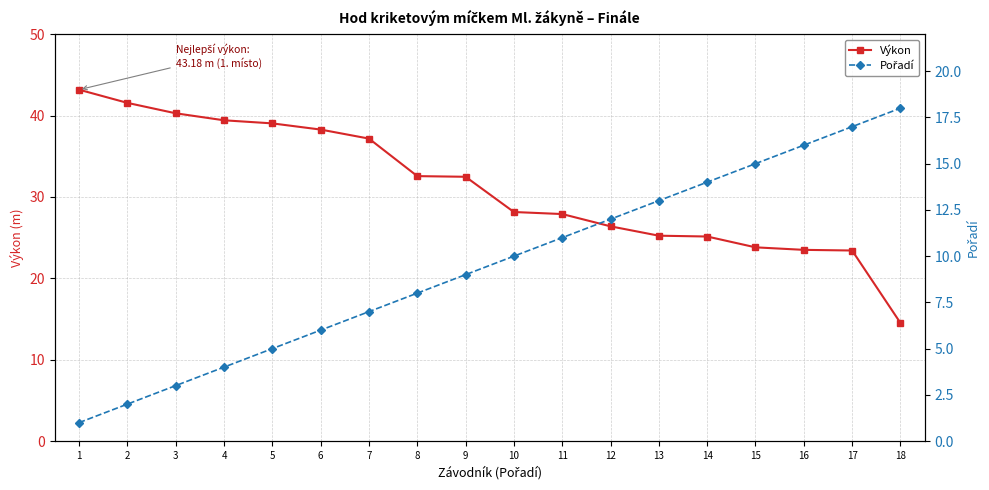

List the series in order of their overall mean, lowest first.

Pořadí, Výkon